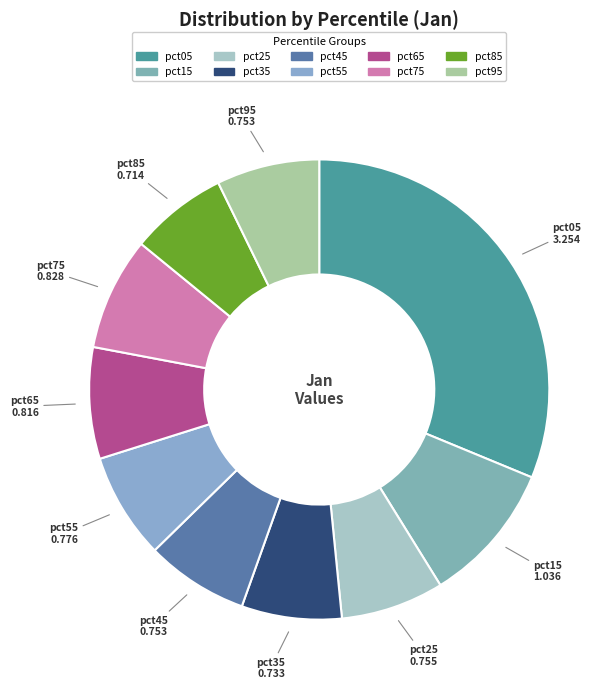

Combined, do pct85 and pct35 account for over 50%?

No